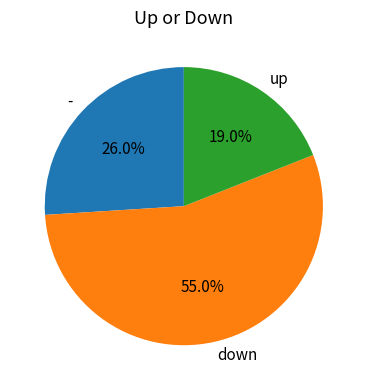

Which has a higher value, down or -?

down